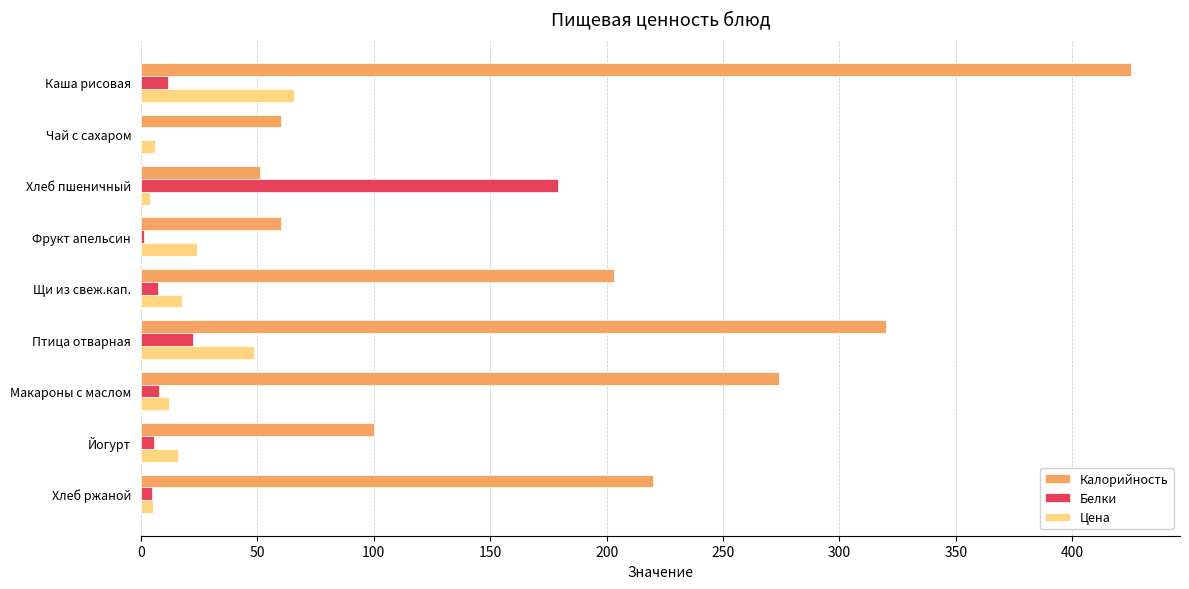

Which series changed the most between Каша рисовая and Фрукт апельсин?

Калорийность